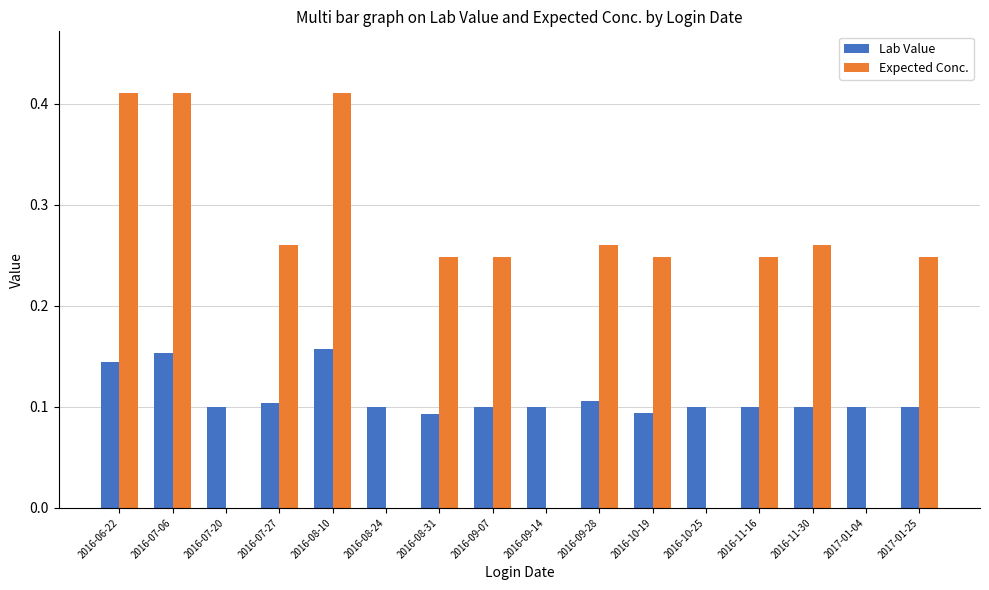

What is the sum of all Lab Value values?

1.8